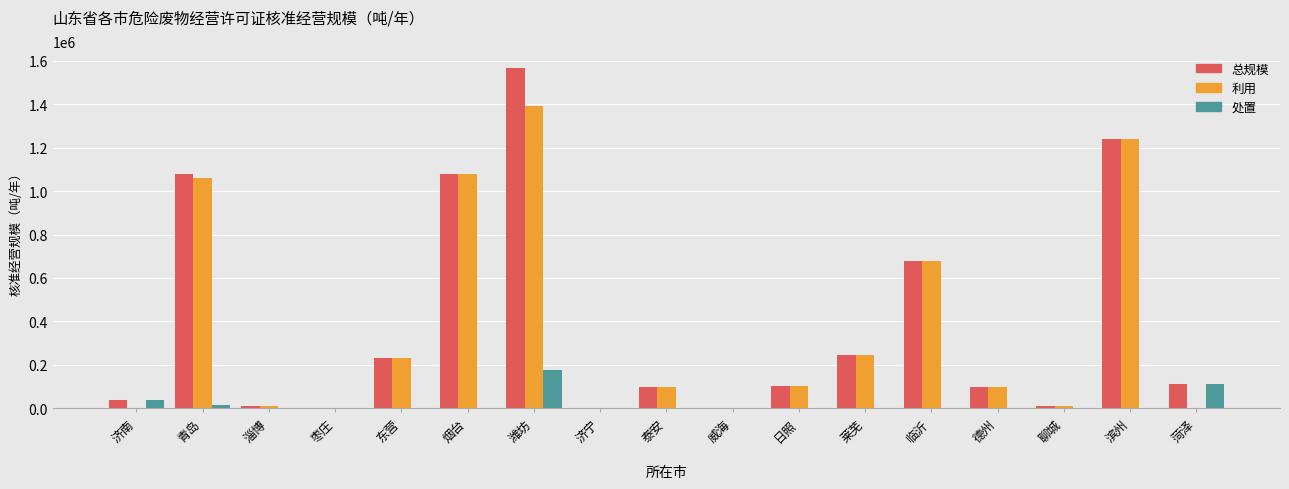

At which label is 利用 closest to 695150?

临沂